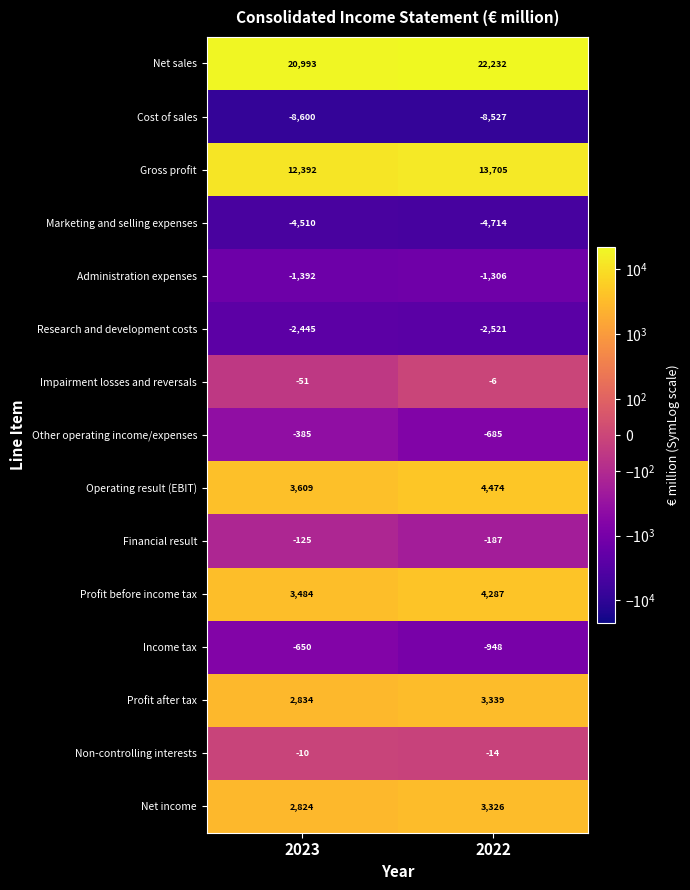

At which category does the chart reach its minimum across all series?

2023